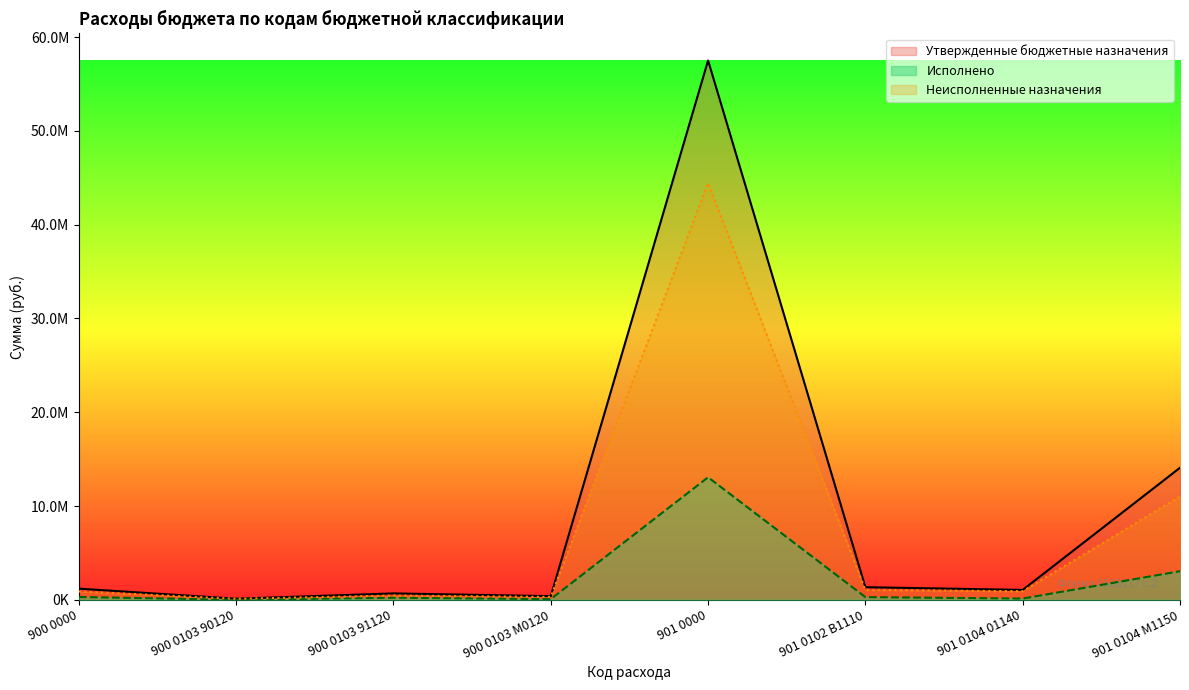

At 901 0104 М1150, list the series in order from largest to smallest.

Утвержденные бюджетные назначения, Неисполненные назначения, Исполнено